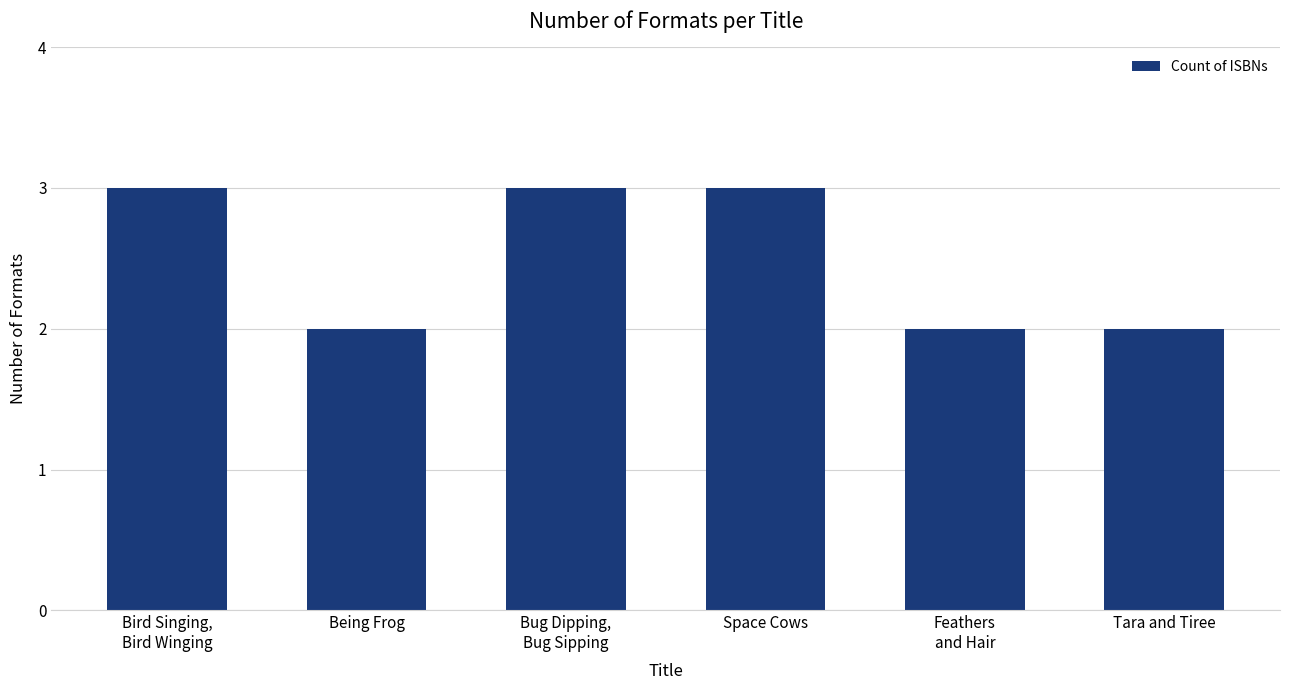

What is the maximum value shown in the chart?

3